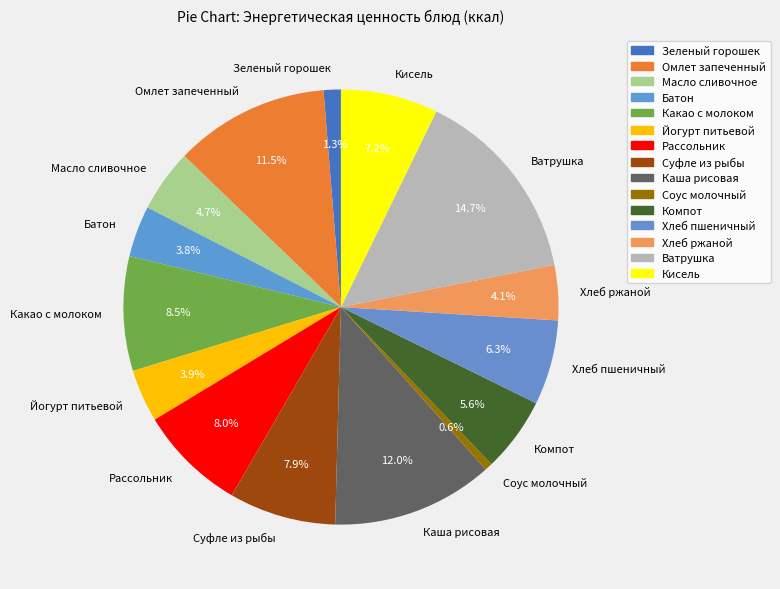

To the nearest percent, what is the difference between the Кисель and Батон slice percentages?

3%